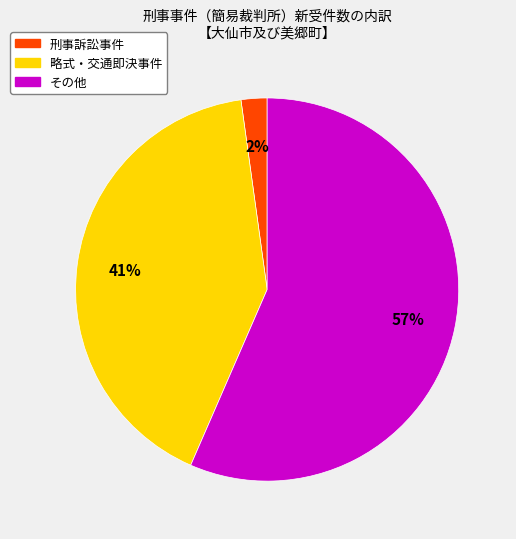

The 略式・交通即決事件 slice represents 55% of the pie. True or false?

False